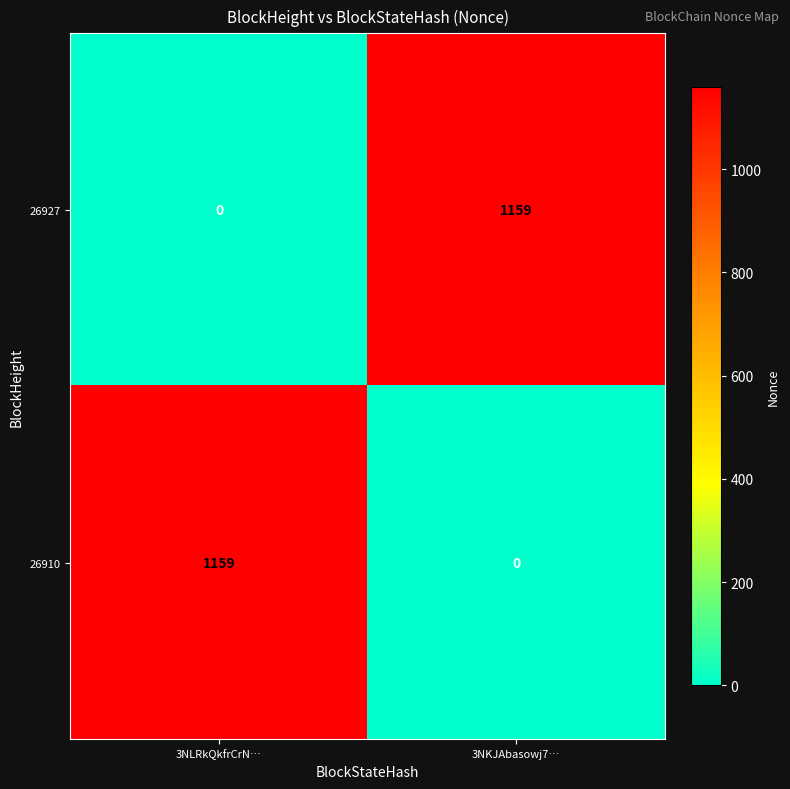

True or false: 26910 has a value of 1159 at 3NLRkQkfrCrN….

True